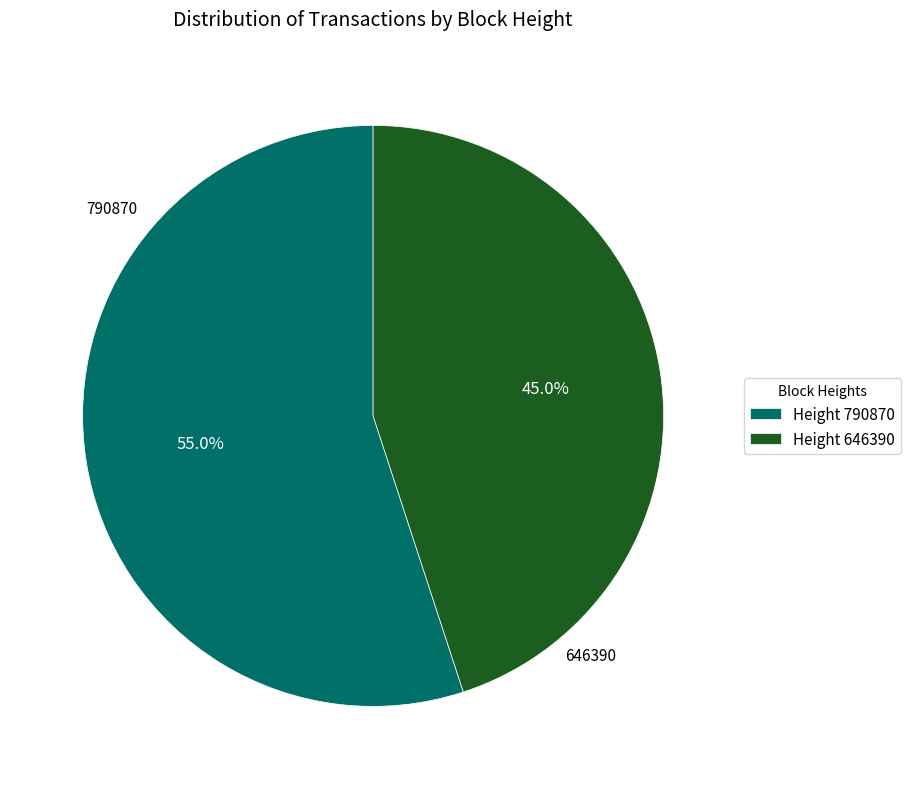

What is the largest slice in the pie chart?

790870